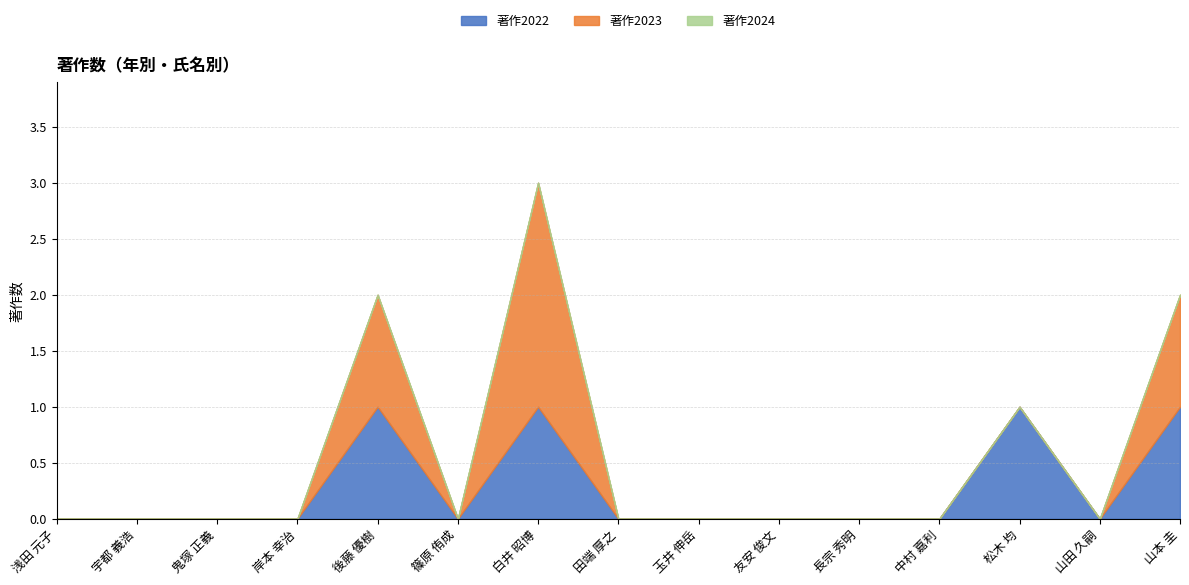

Reading left to right, list all the values displayed in this chart.

著作2022: 浅田 元子=0	宇都 義浩=0	鬼塚 正義=0	岸本 幸治=0	後藤 優樹=1	篠原 侑成=0	白井 昭博=1	田端 厚之=0	玉井 伸岳=0	友安 俊文=0	長宗 秀明=0	中村 嘉利=0	松木 均=1	山田 久嗣=0	山本 圭=1
著作2023: 浅田 元子=0	宇都 義浩=0	鬼塚 正義=0	岸本 幸治=0	後藤 優樹=1	篠原 侑成=0	白井 昭博=2	田端 厚之=0	玉井 伸岳=0	友安 俊文=0	長宗 秀明=0	中村 嘉利=0	松木 均=0	山田 久嗣=0	山本 圭=1
著作2024: 浅田 元子=0	宇都 義浩=0	鬼塚 正義=0	岸本 幸治=0	後藤 優樹=0	篠原 侑成=0	白井 昭博=0	田端 厚之=0	玉井 伸岳=0	友安 俊文=0	長宗 秀明=0	中村 嘉利=0	松木 均=0	山田 久嗣=0	山本 圭=0